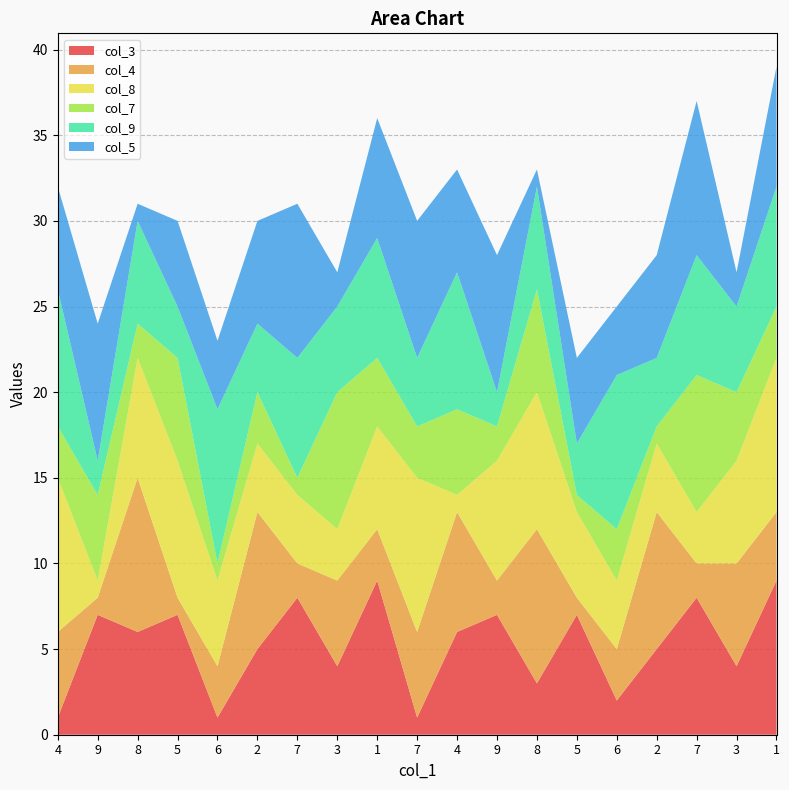

Reading left to right, transcribe all the data shown in this chart.

col_3: 1	7	6	7	1	5	8	4	9	1	6	7	3	7	2	5	8	4	9
col_4: 5	1	9	1	3	8	2	5	3	5	7	2	9	1	3	8	2	6	4
col_8: 9	1	7	8	5	4	4	3	6	9	1	7	8	5	4	4	3	6	9
col_7: 3	5	2	6	1	3	1	8	4	3	5	2	6	1	3	1	8	4	3
col_9: 8	2	6	3	9	4	7	5	7	4	8	2	6	3	9	4	7	5	7
col_5: 6	8	1	5	4	6	9	2	7	8	6	8	1	5	4	6	9	2	7